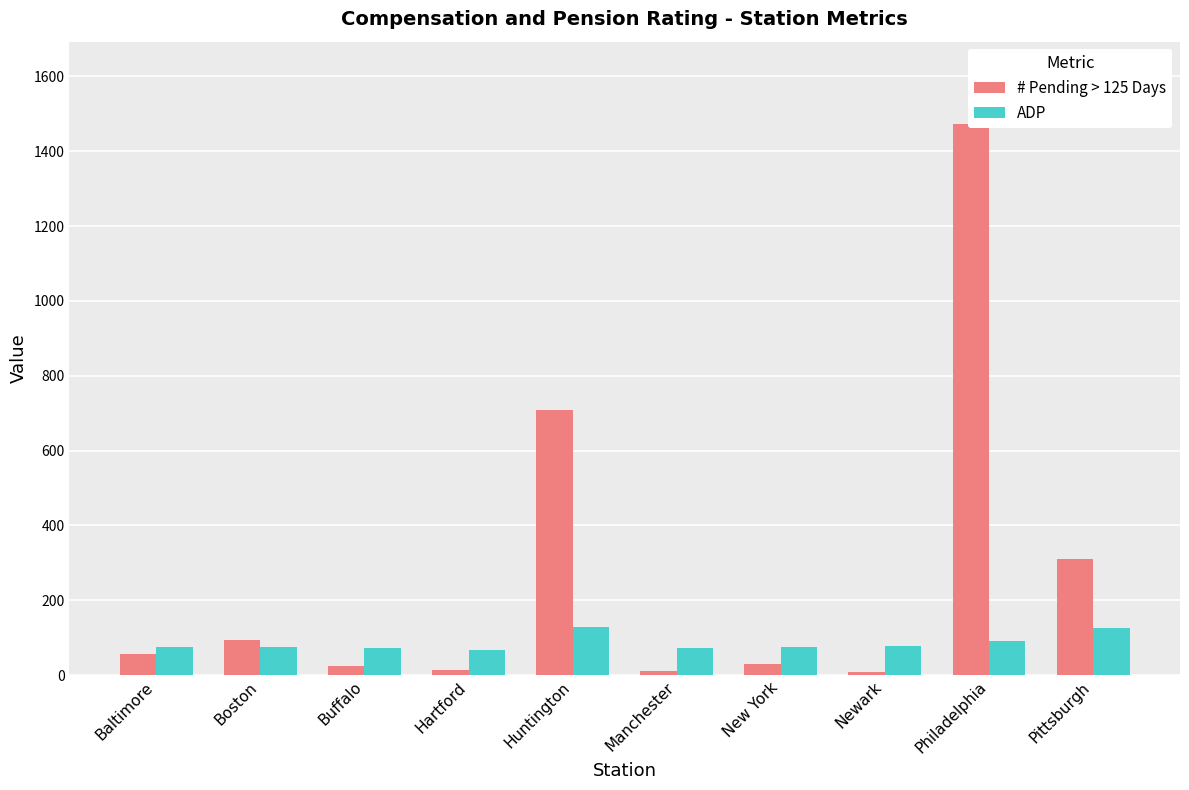

Reading right to left, list all the values displayed in this chart.

# Pending > 125 Days: 310.0	1472.0	8.0	30.0	11.0	708.0	13.0	25.0	94.0	57.0
ADP: 125.9	91.1	78.2	75.3	73.0	129.5	67.8	72.1	75.7	74.3